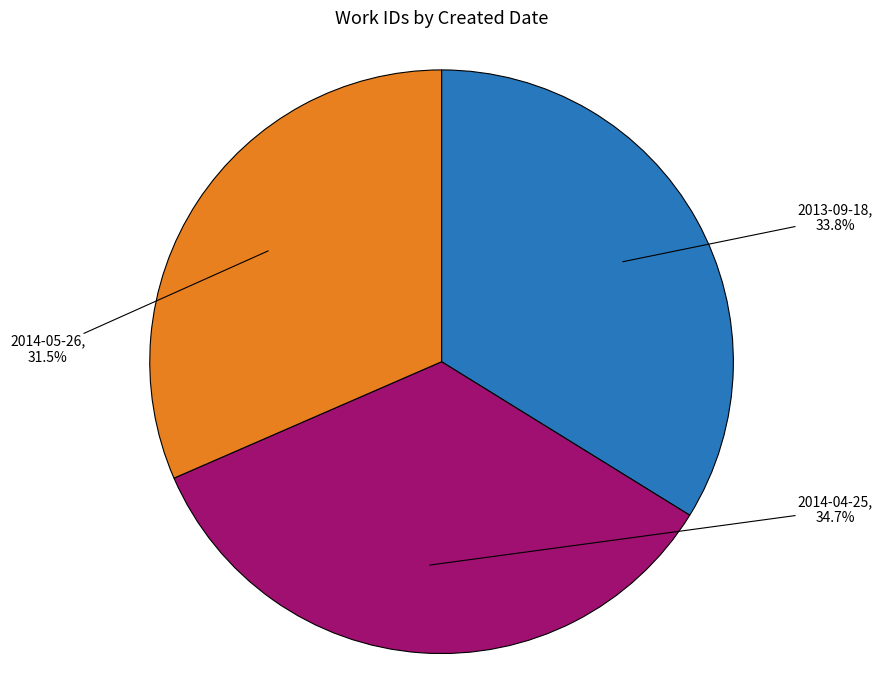

Does any single category account for the majority?

No